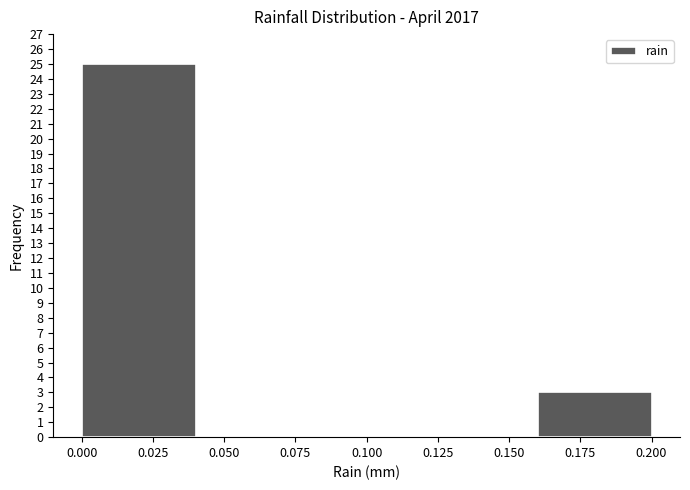

Reading left to right, list every bar in this chart as the range it spans on the x-axis followed by its height. The values are not printed on the chart, so give them approximately, as read against the axis.

0.00 to 0.04: 25
0.04 to 0.08: 0
0.08 to 0.12: 0
0.12 to 0.16: 0
0.16 to 0.20: 3